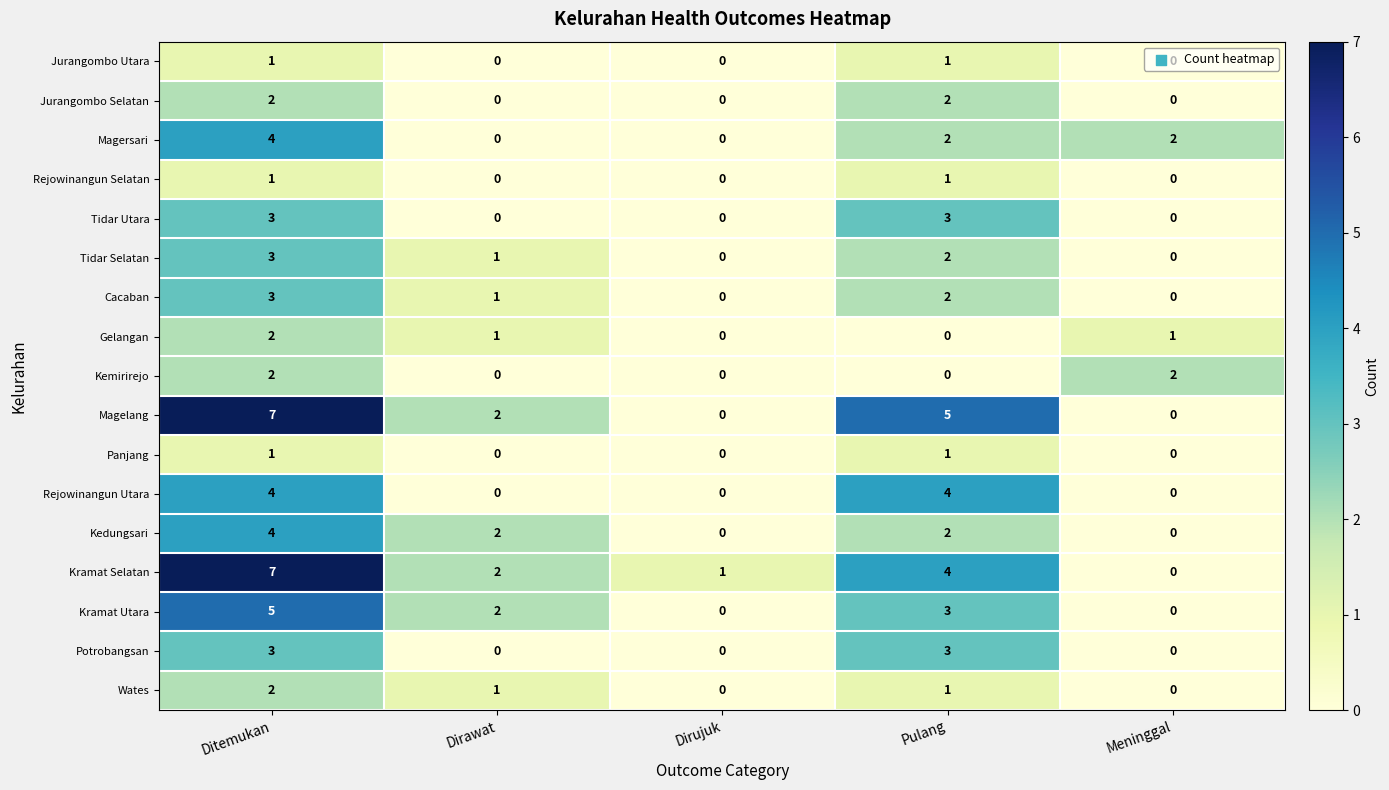

What is the difference between the highest and lowest values at Meninggal?

2